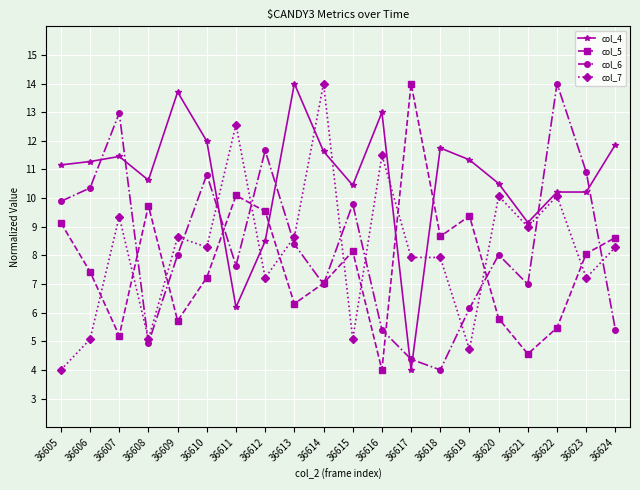

In col_6, how many points are higher than both neighbors (excluding endpoints)?

6